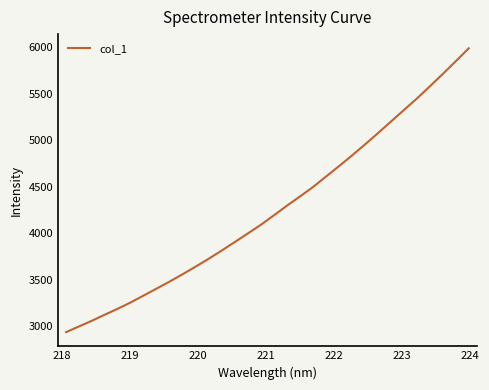

What is the smallest value displayed?

2934.4